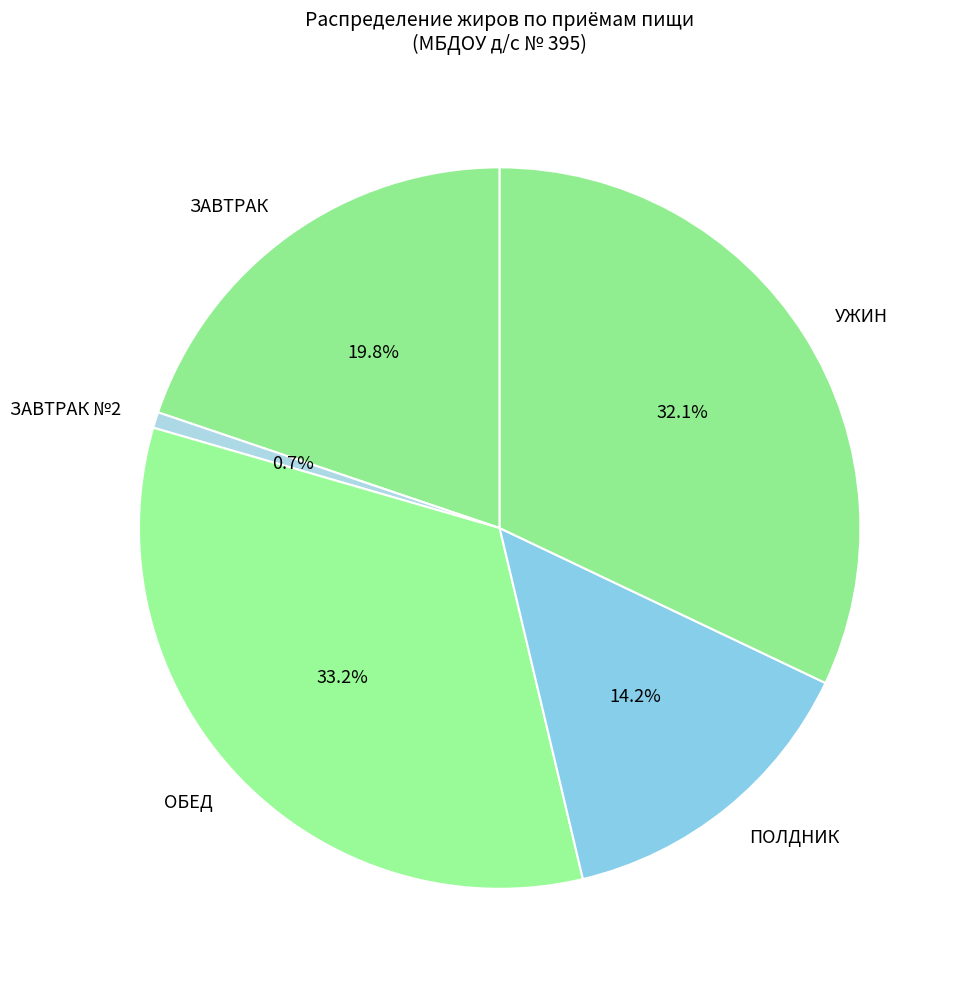

Between ЗАВТРАК and ОБЕД, which is larger?

ОБЕД